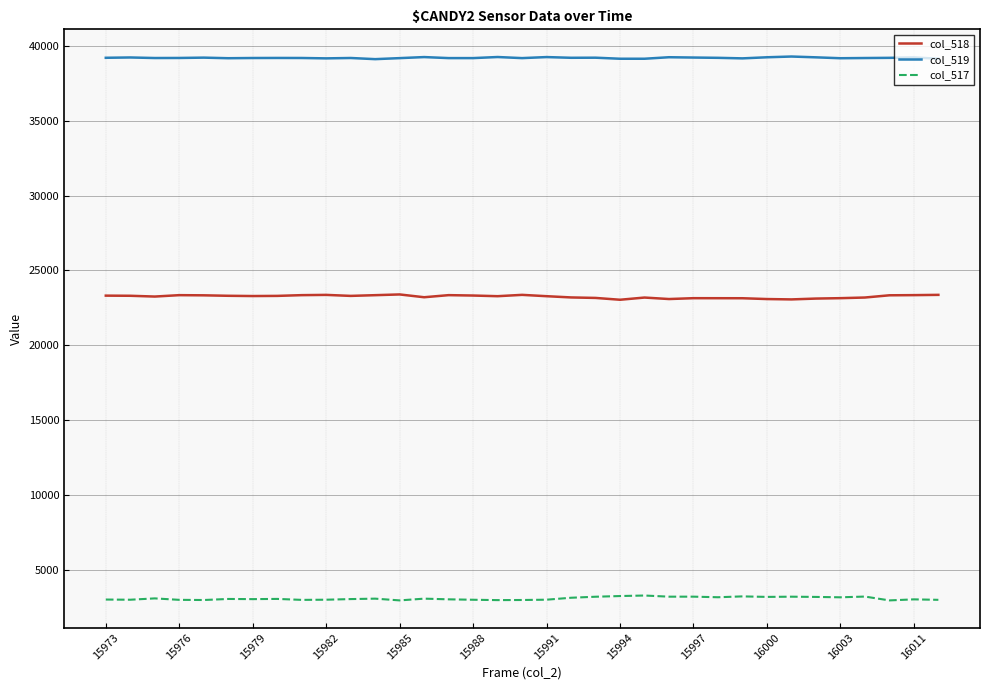

True or false: col_517 and col_518 cross at least once.

False